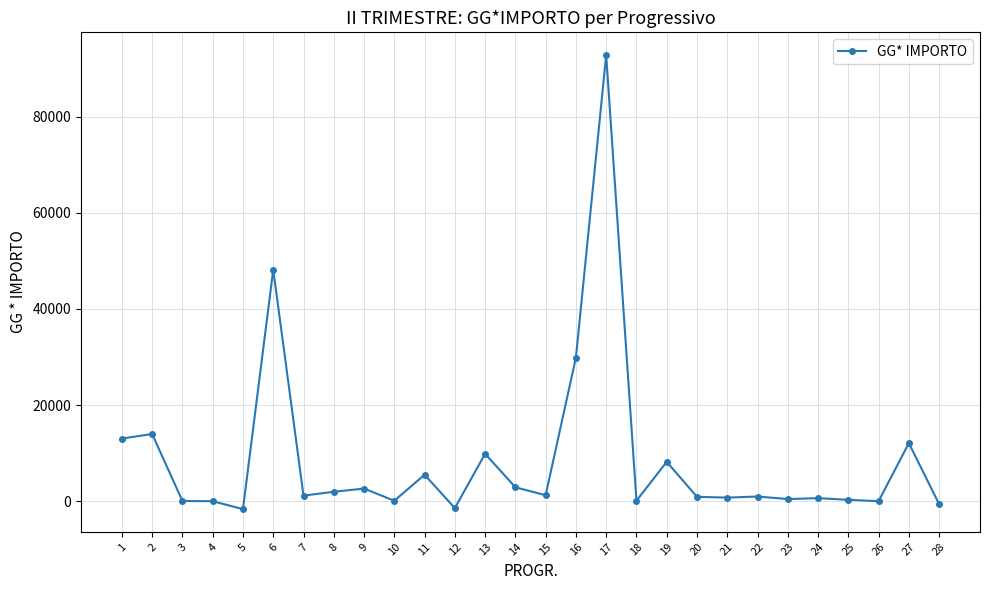

At which category does the data reach its first local peak?

2